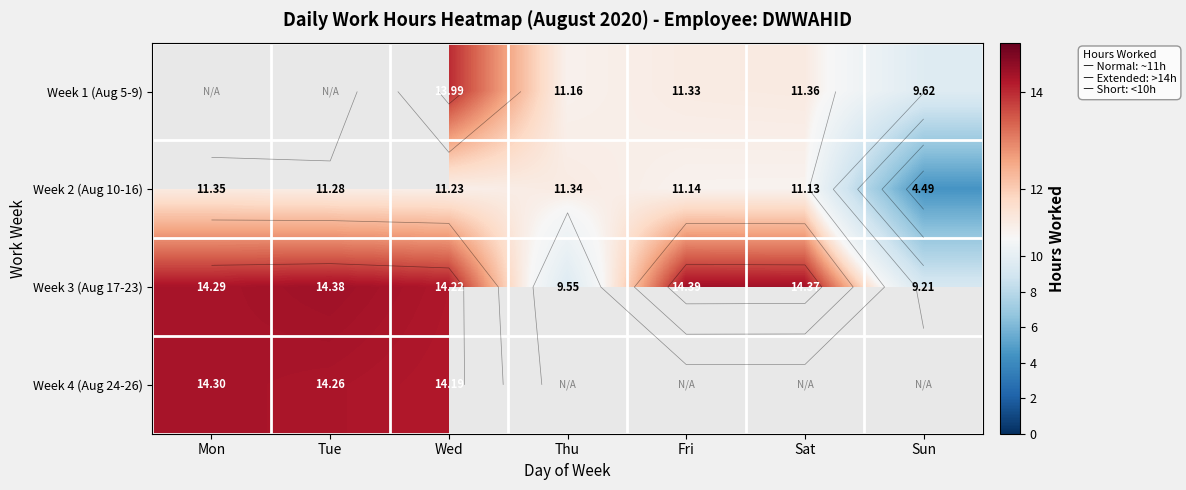

At which category does the chart reach its peak across all series?

Fri